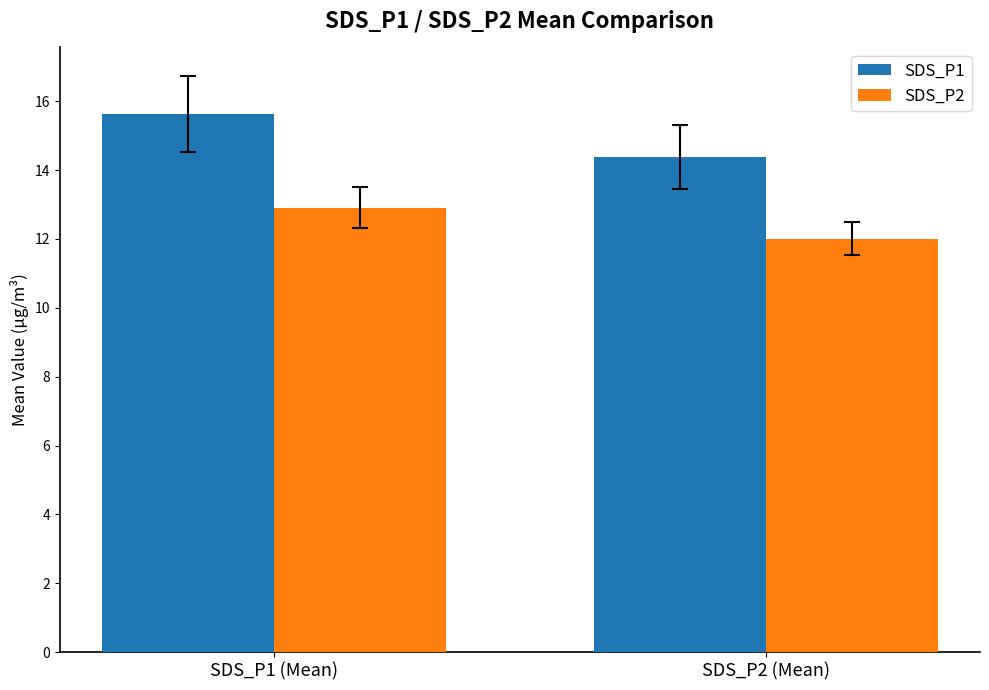

What are all the series names shown in the legend?

SDS_P1, SDS_P2